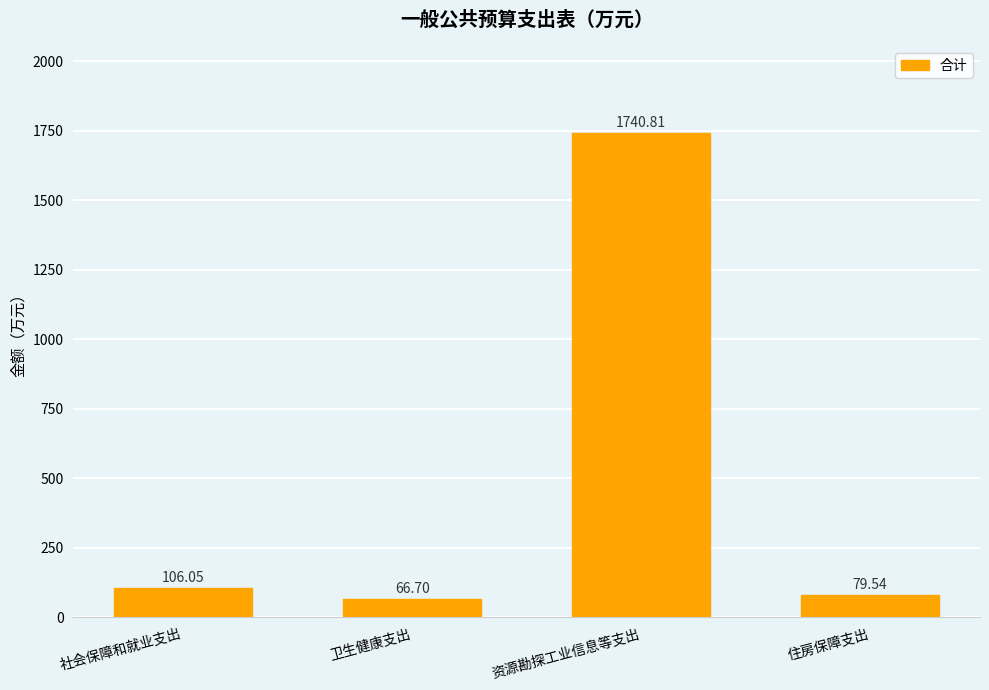

What is the change in value from 卫生健康支出 to 住房保障支出?

+12.8